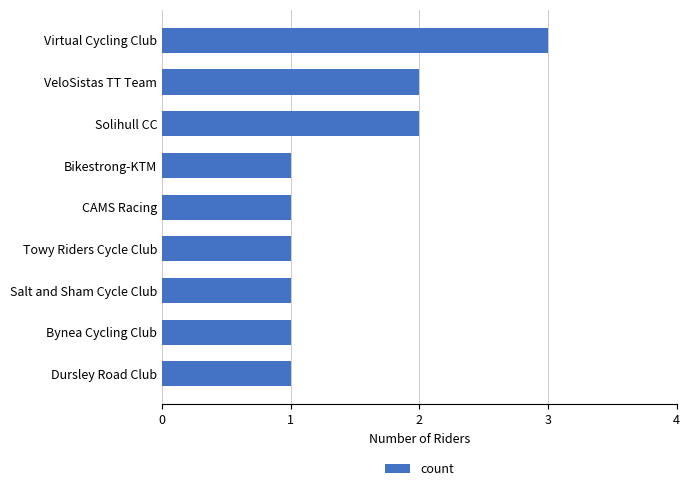

Count the number of categories in the chart.

9